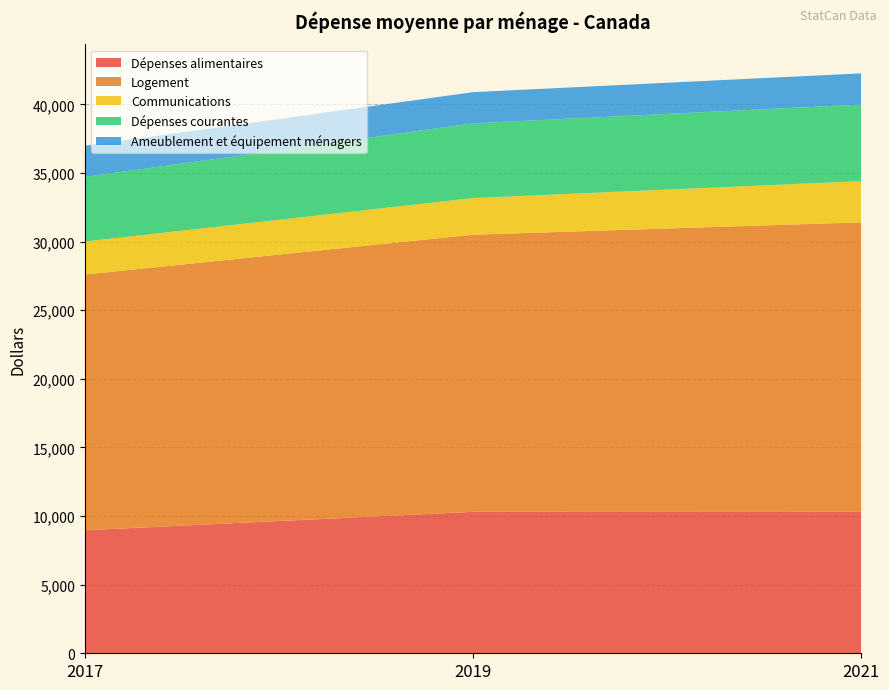

At which label does Dépenses alimentaires reach its minimum?

2017